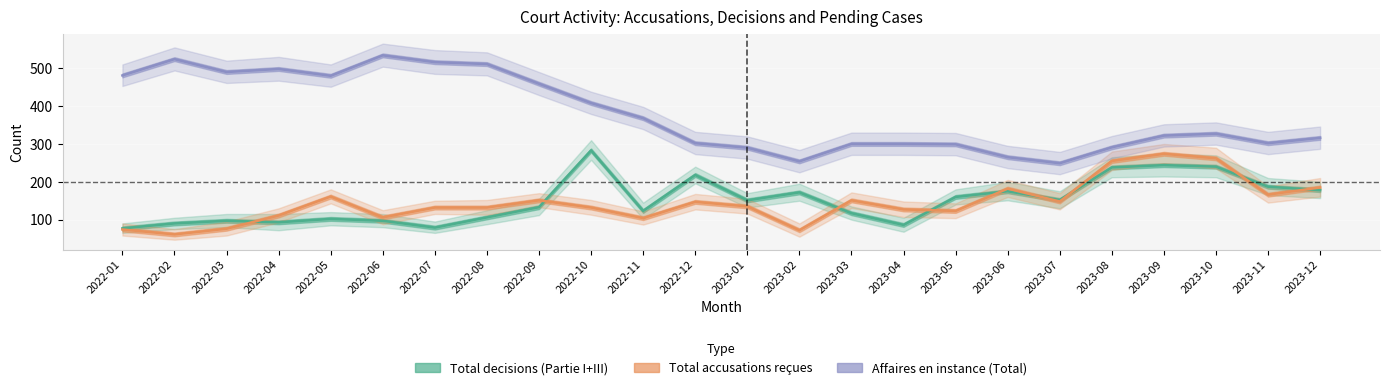

Which category has the highest value in the Total decisions (Partie I+III) series?

2022-10